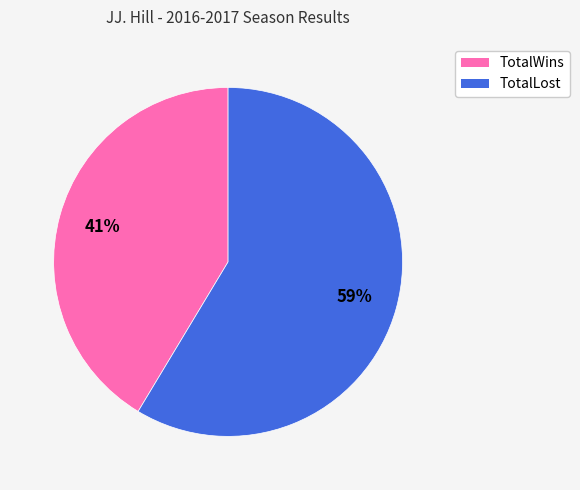

To the nearest percent, what percentage of the pie is TotalWins?

41%